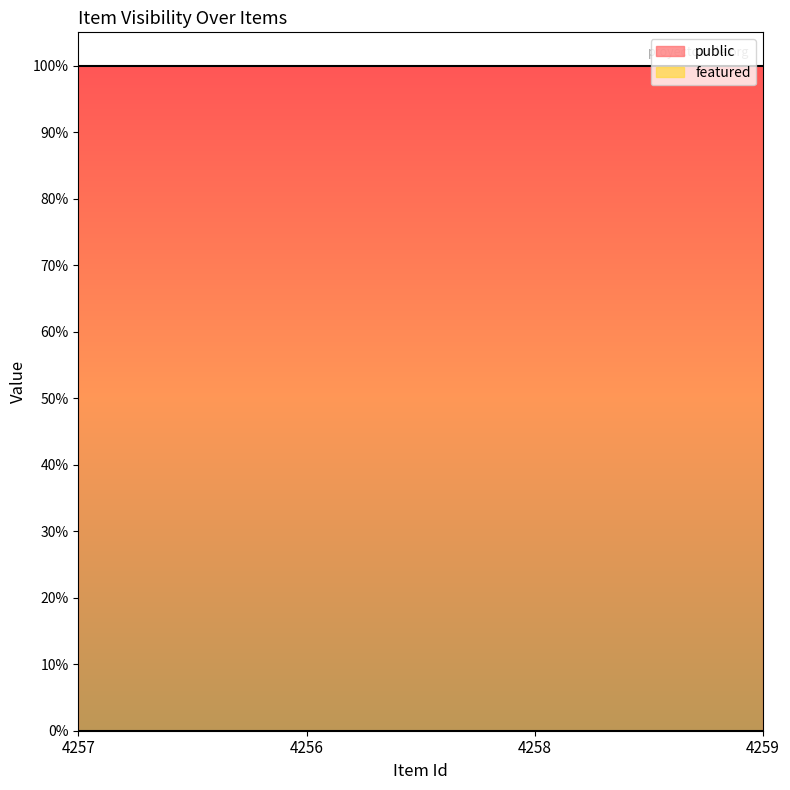

At which category is the sum across all series the highest?

4257